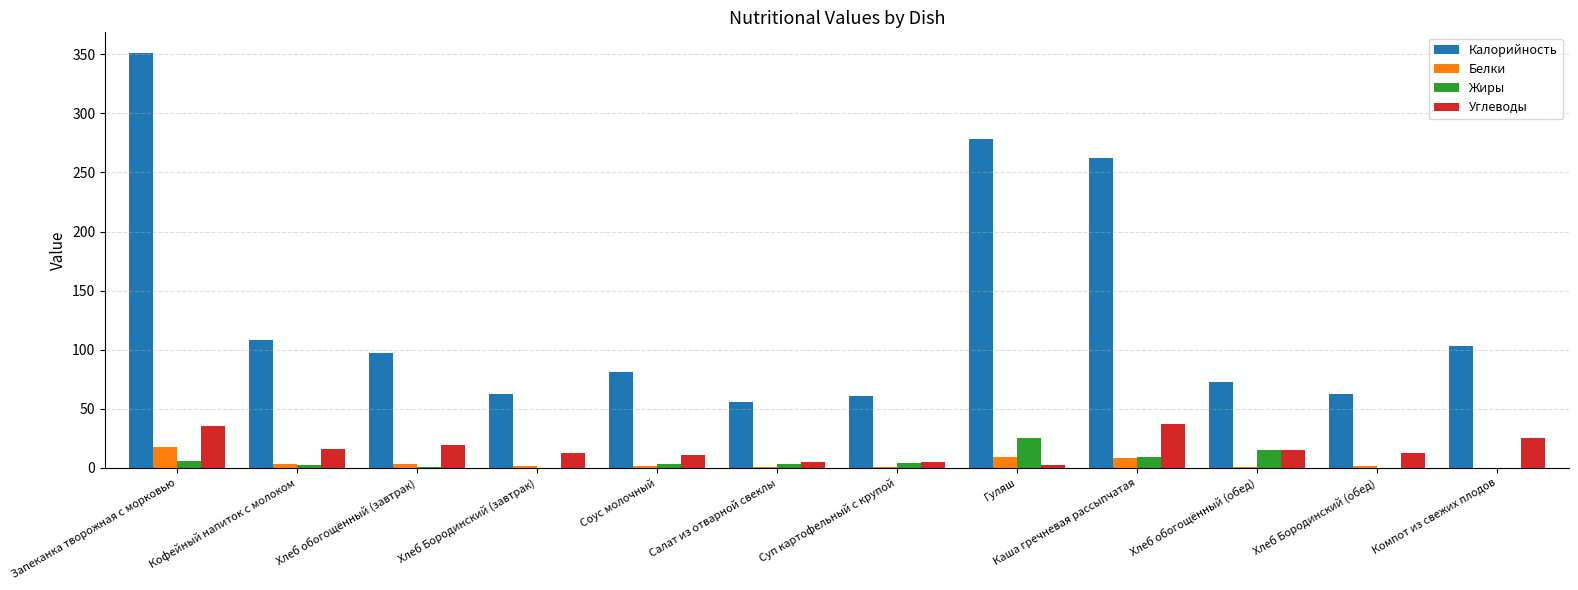

What is the sum of all Калорийность values?

1595.6